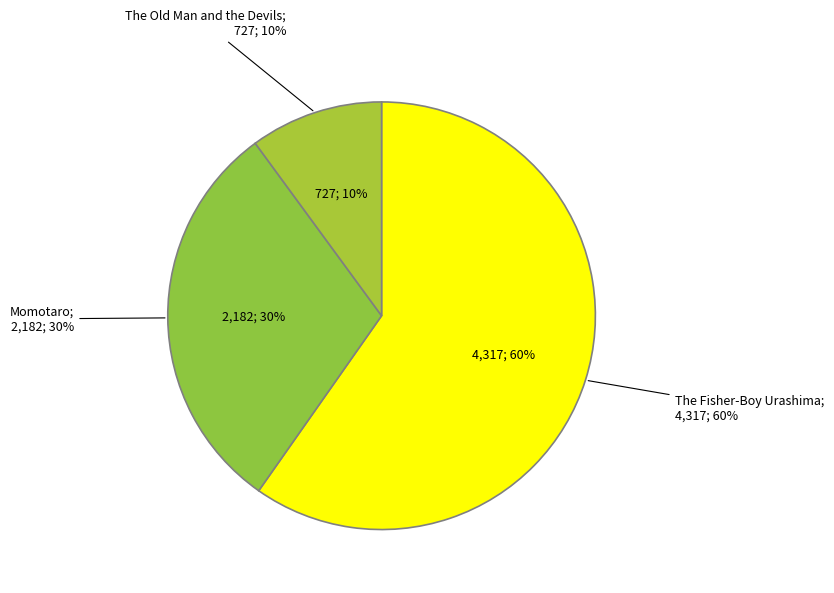

What portion of the pie excludes Page 12, The Old Man and the Devils?

89.9%